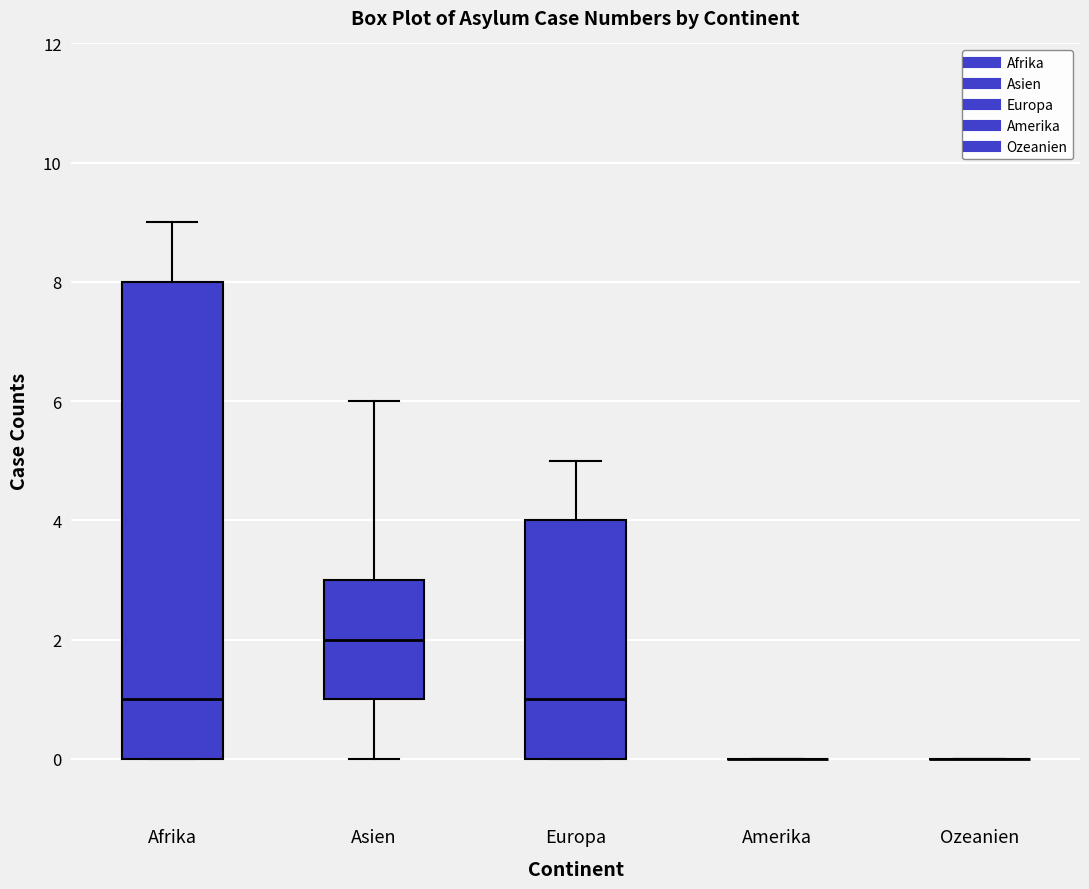

Reading left to right, read every box against the y-axis: the position of its median line, the range the box covers, and the ends of its whiskers. The values are not printed on the chart, so give them approximately, as read against the axis.

Afrika: median 1, box 0 to 8, whiskers 0 to 9
Asien: median 2, box 1 to 3, whiskers 0 to 6
Europa: median 1, box 0 to 4, whiskers 0 to 5
Amerika: box collapsed to a line at 0, whiskers 0 to 0
Ozeanien: box collapsed to a line at 0, whiskers 0 to 0